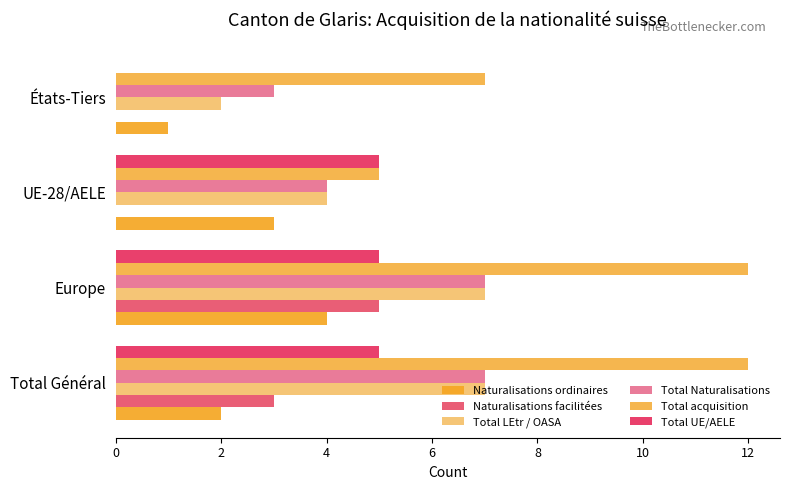

What is the lowest value of the Total acquisition series?

5